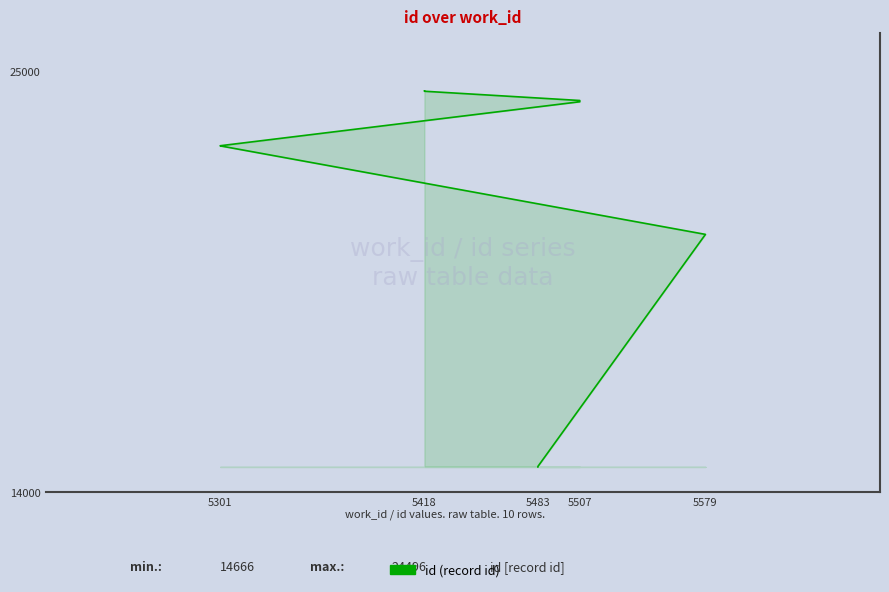

What is the difference between the maximum and minimum values?

9830